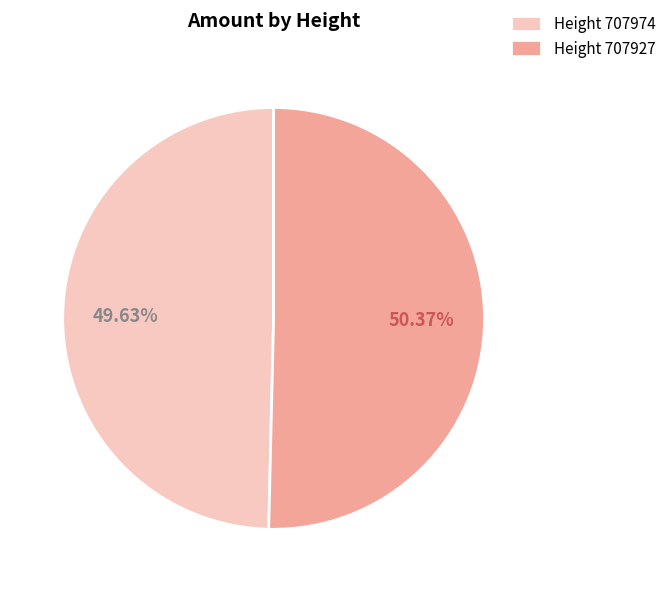

Do Height 707927 and Height 707974 together represent more than half of the pie?

Yes